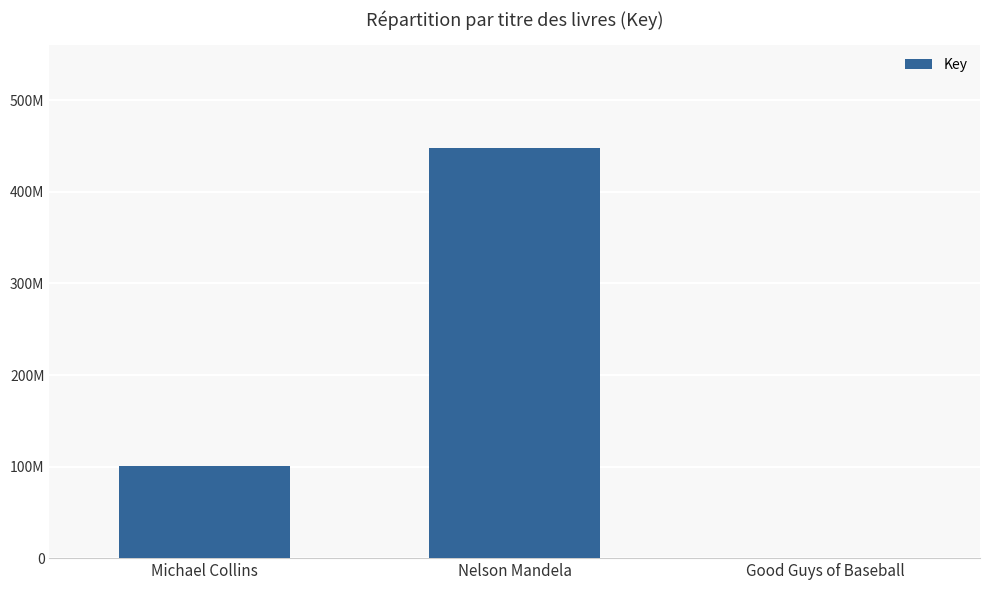

How many values are between 335715 and 448304634?

3